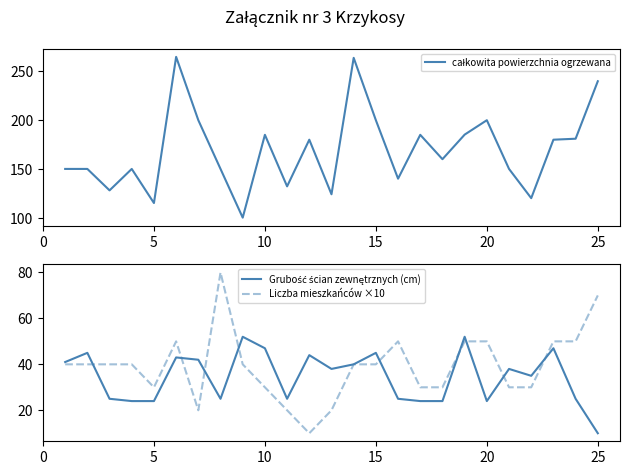

Does the chart have visible grid lines?

No